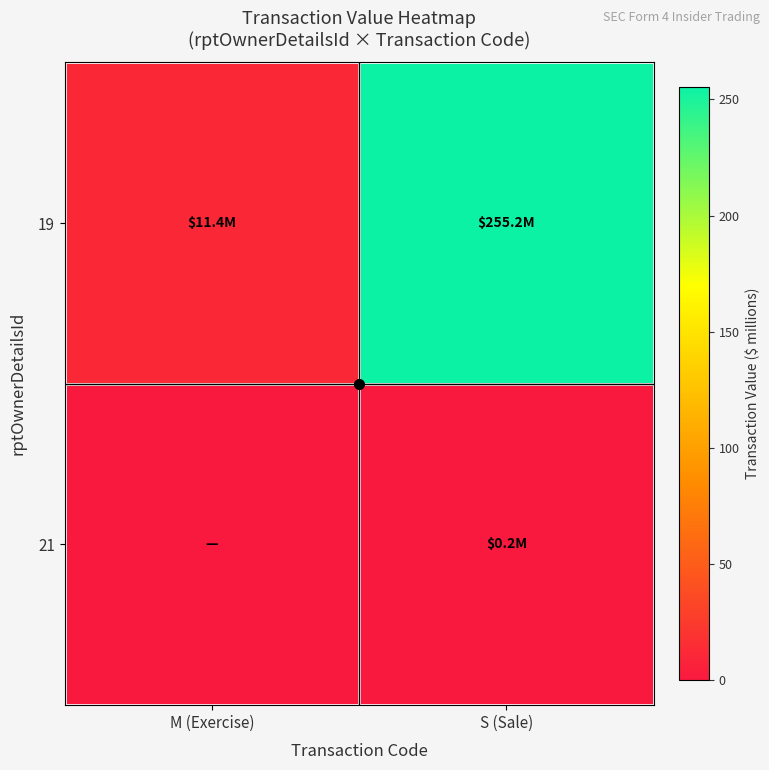

What is the spread (max minus min) of values at S (Sale)?

255.0